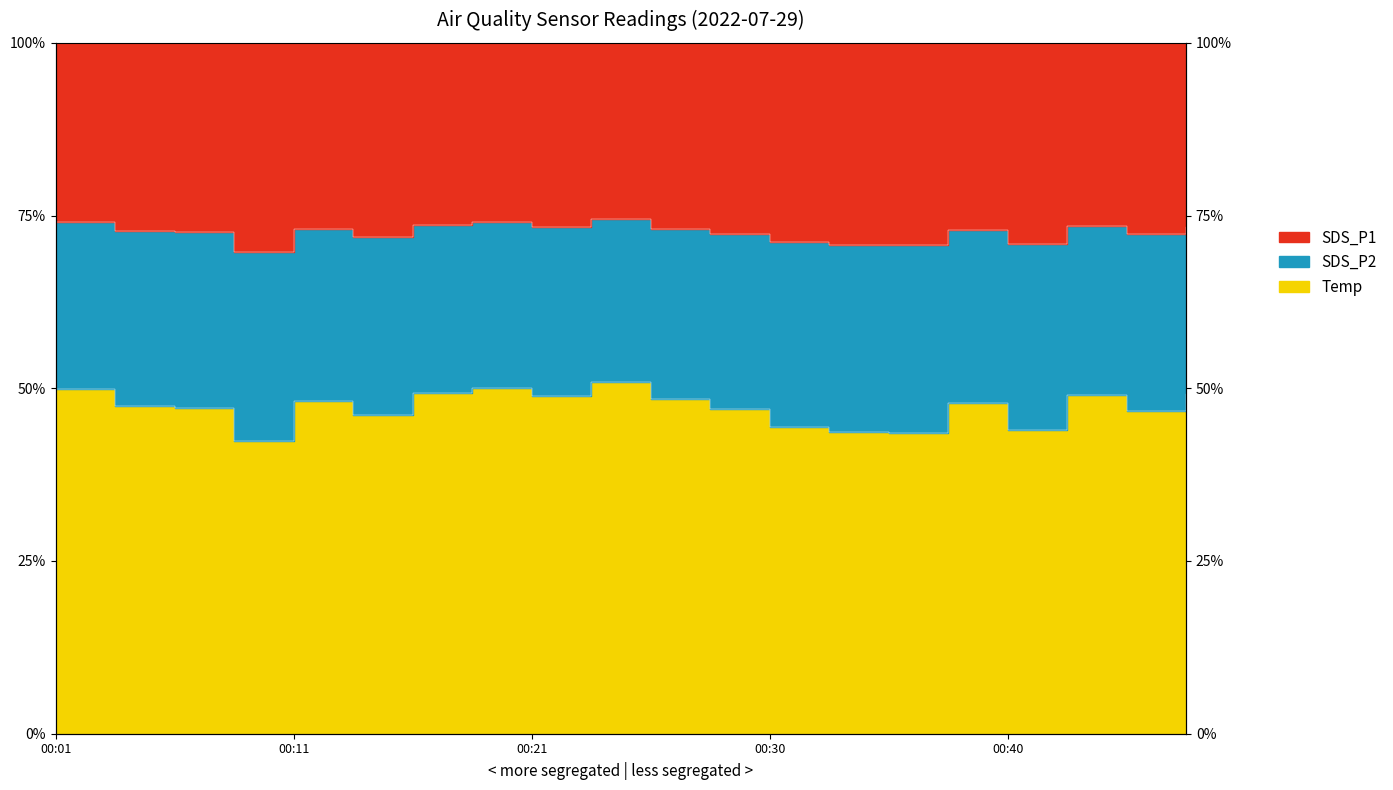

What is the total value across all series at 00:28?

119.3